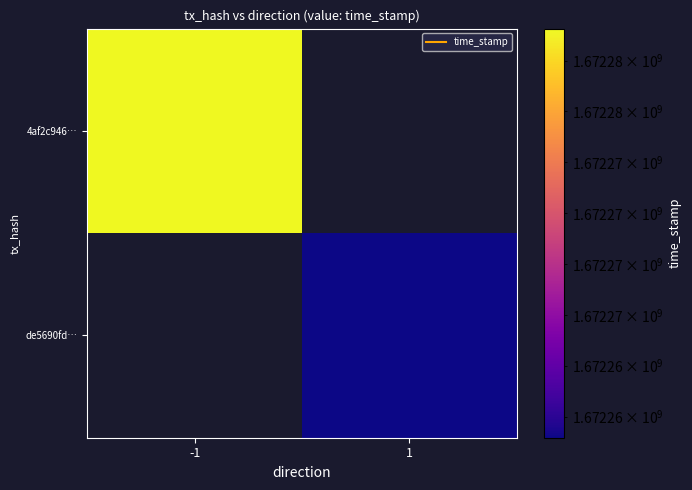

List the series in order of their peak value, lowest first.

4af2c946…, de5690fd…